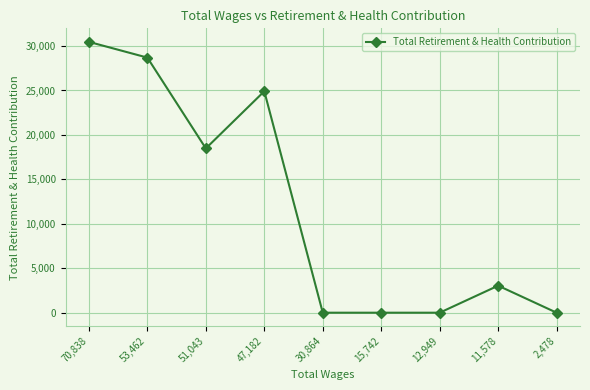

What is the difference between the maximum and minimum values?

30467